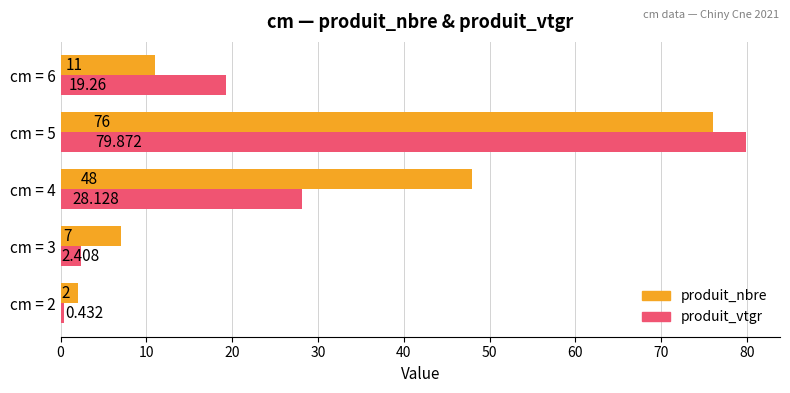

Rank the series by their average value, from lowest to highest.

produit_vtgr, produit_nbre